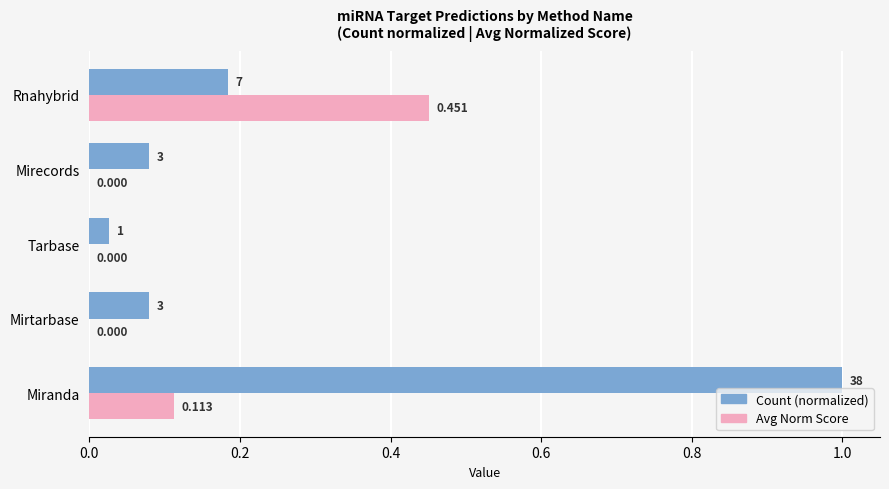

What is the sum of all Avg Norm Score values?

0.6